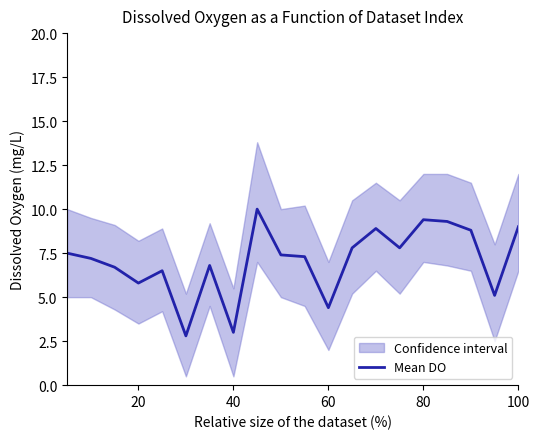

Reading left to right, list all the values displayed in this chart.

7.5	7.2	6.7	5.8	6.5	2.8	6.8	3.0	10.0	7.4	7.3	4.4	7.8	8.9	7.8	9.4	9.3	8.8	5.1	9.0